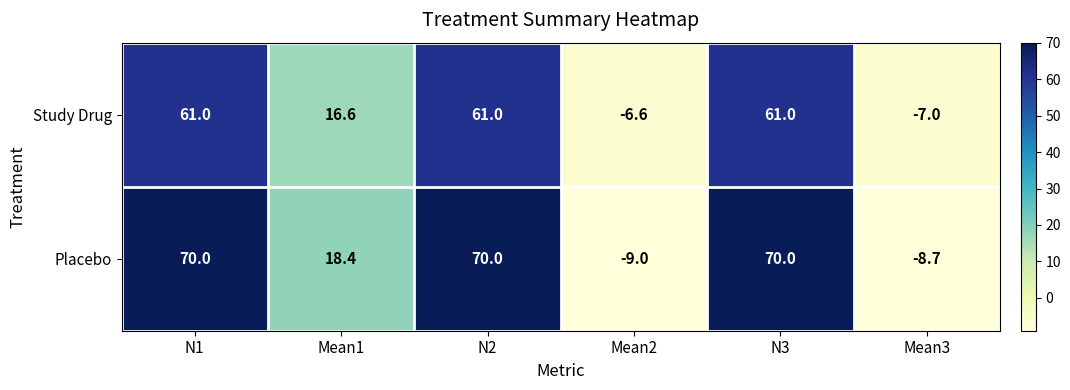

List the series in order of their peak value, highest first.

Placebo, Study Drug